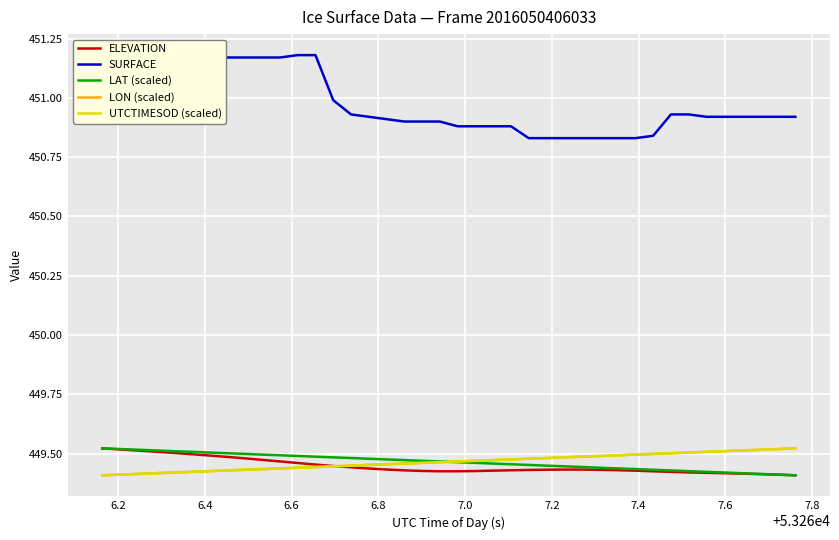

What is the sum of all SURFACE values?

18038.9